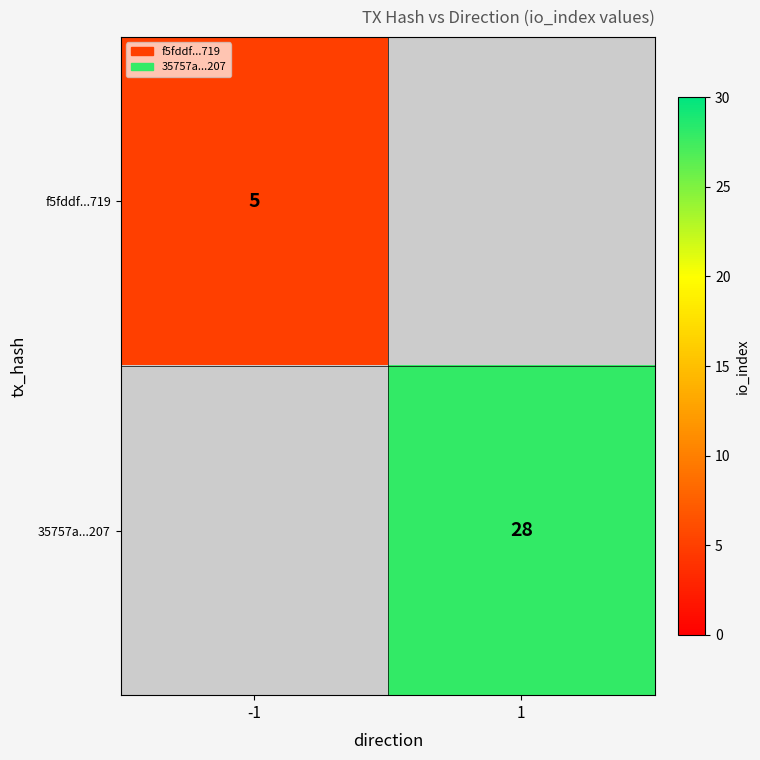

Is the value of 35757a...207 at 1 greater than the value of f5fddf...719 at -1?

Yes